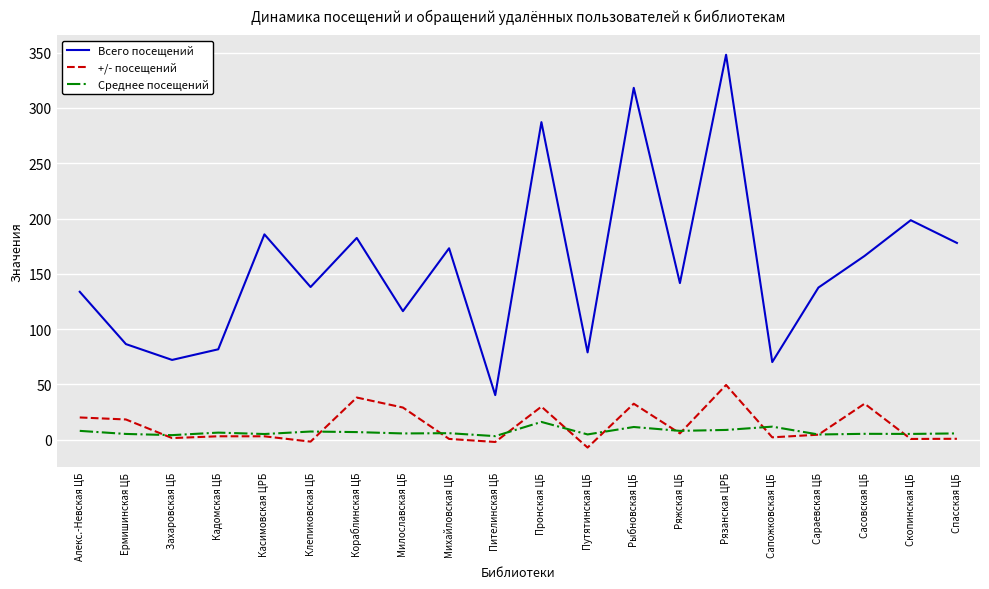

How many categories are shown in the chart?

20